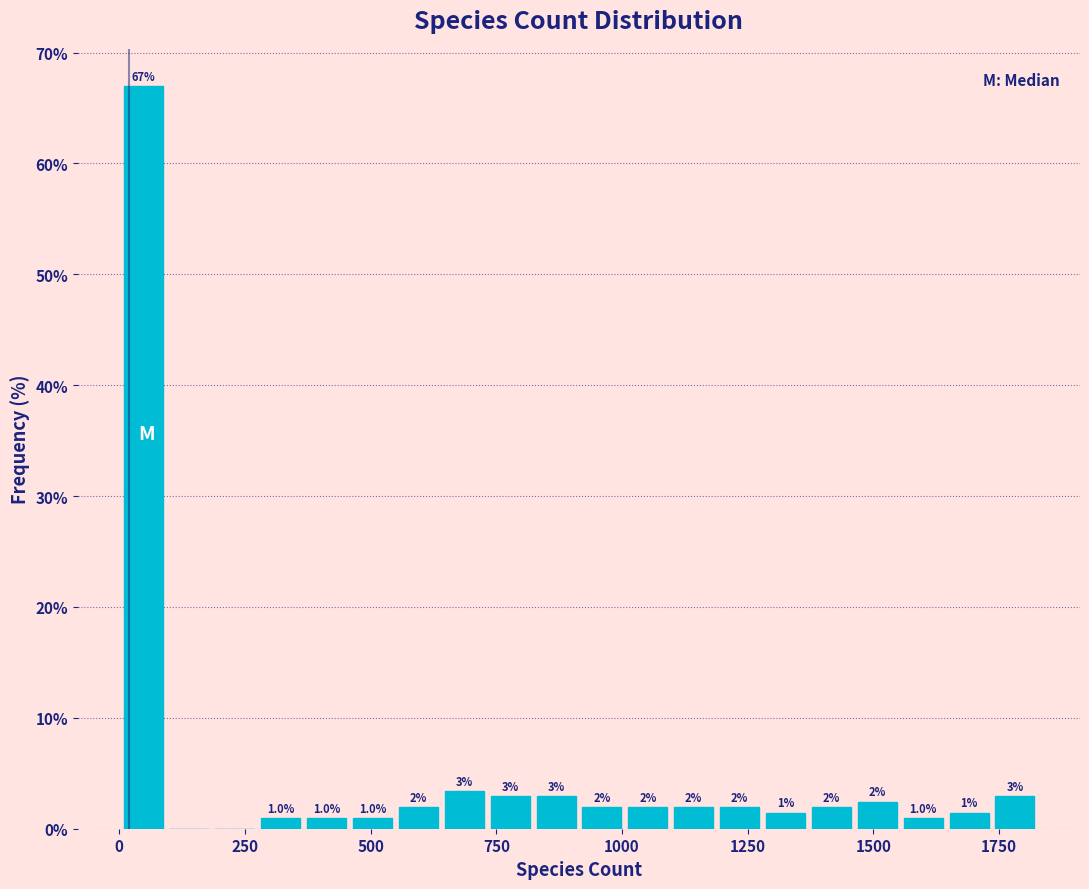

Read against the x-axis, roughly where is the centre of the tallest bar?

50